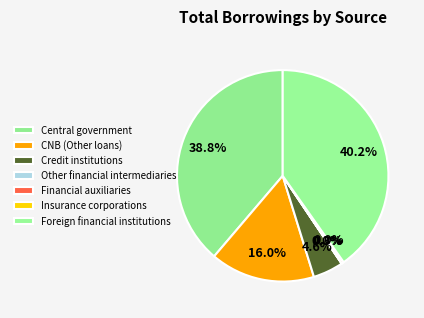

Which slice is the smallest?

Other financial intermediaries